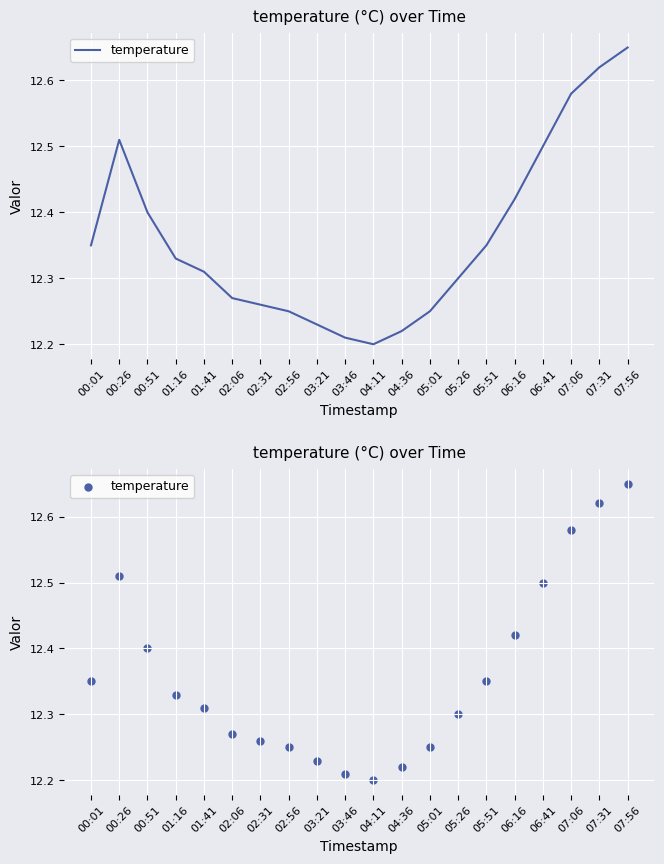

Between 07:31 and 07:06, which is larger?

07:31